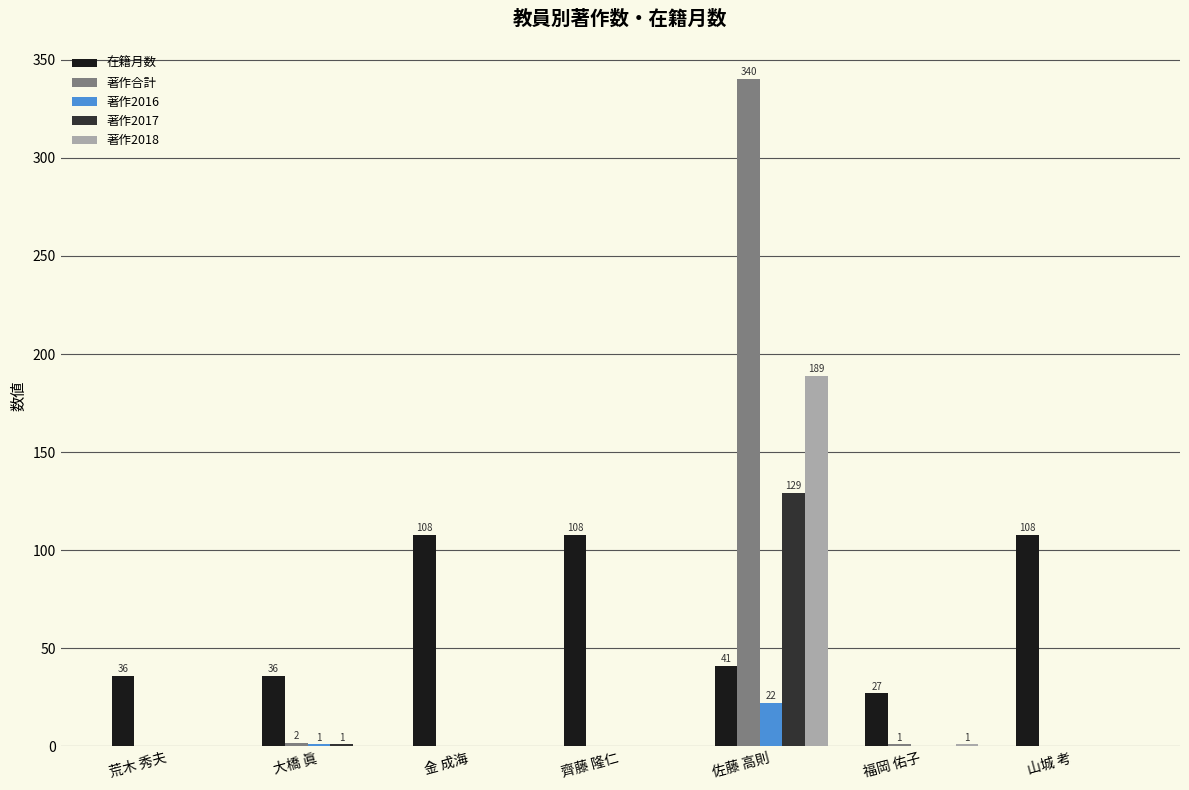

Count the number of data series in this chart.

5